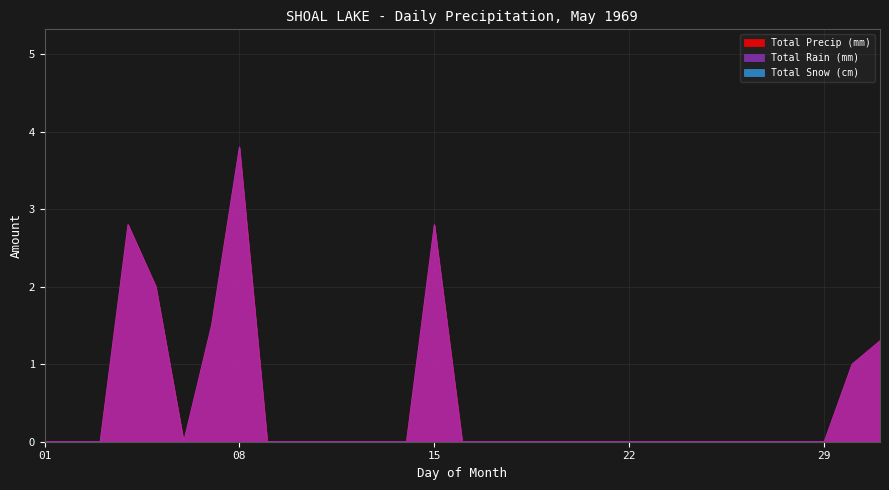

Which category has the highest value across all series?

08